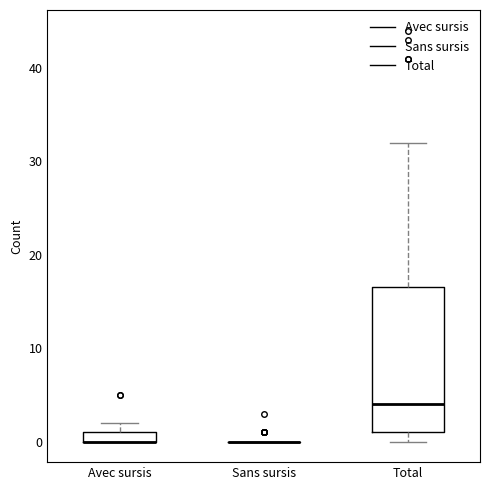

Comparing the boxes themselves (not the whiskers), which one is the tallest?

Total